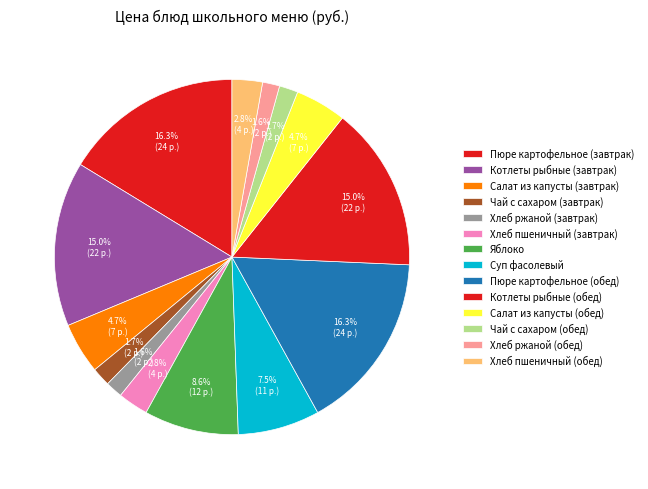

To the nearest percent, what is the combined percentage of Хлеб ржаной (завтрак) and Салат из капусты (обед)?

6%